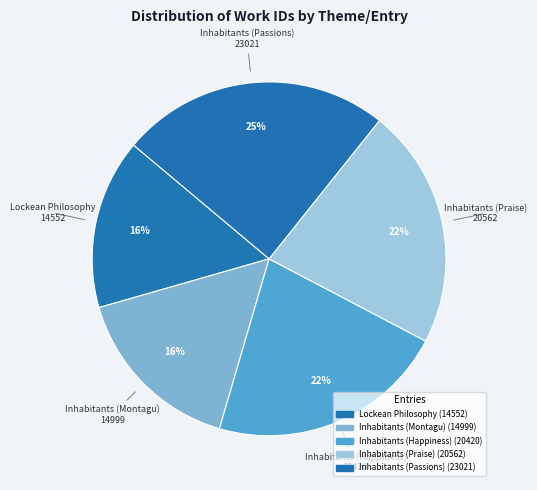

What percentage is the Inhabitants (Passions) slice, to the nearest percent?

25%